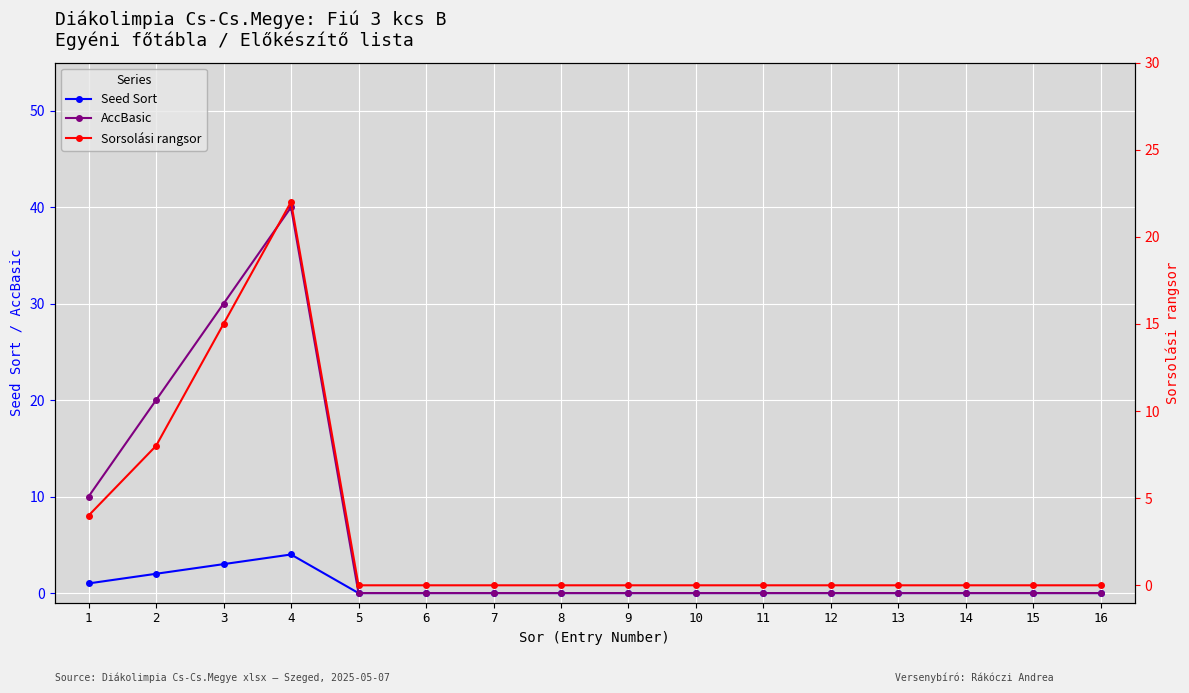

How many values in Sorsolási rangsor are above zero?

4